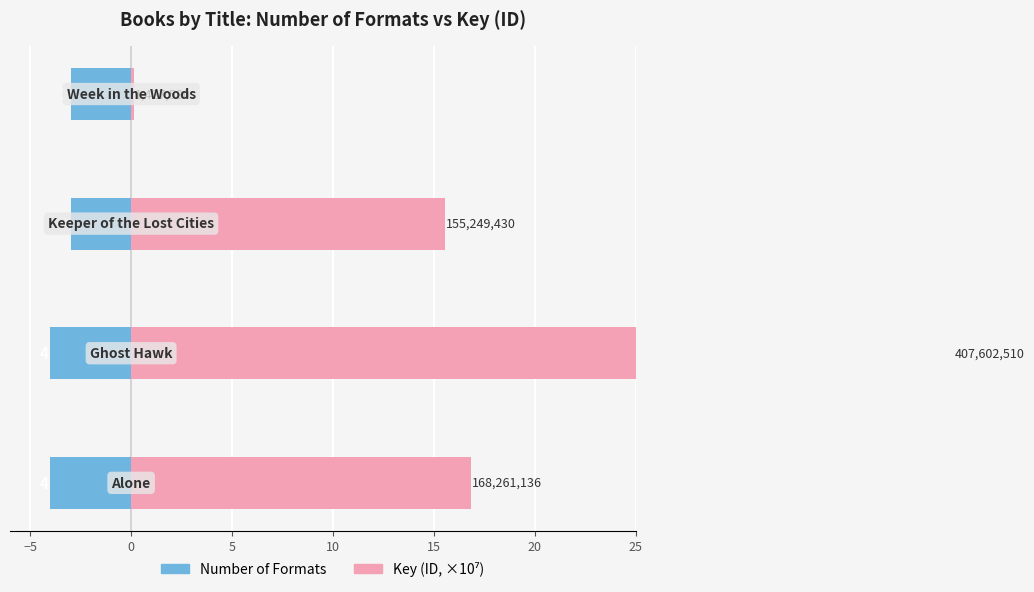

What is the difference between the maximum and minimum values in the Key (ID, ×10⁷) series?

40.6